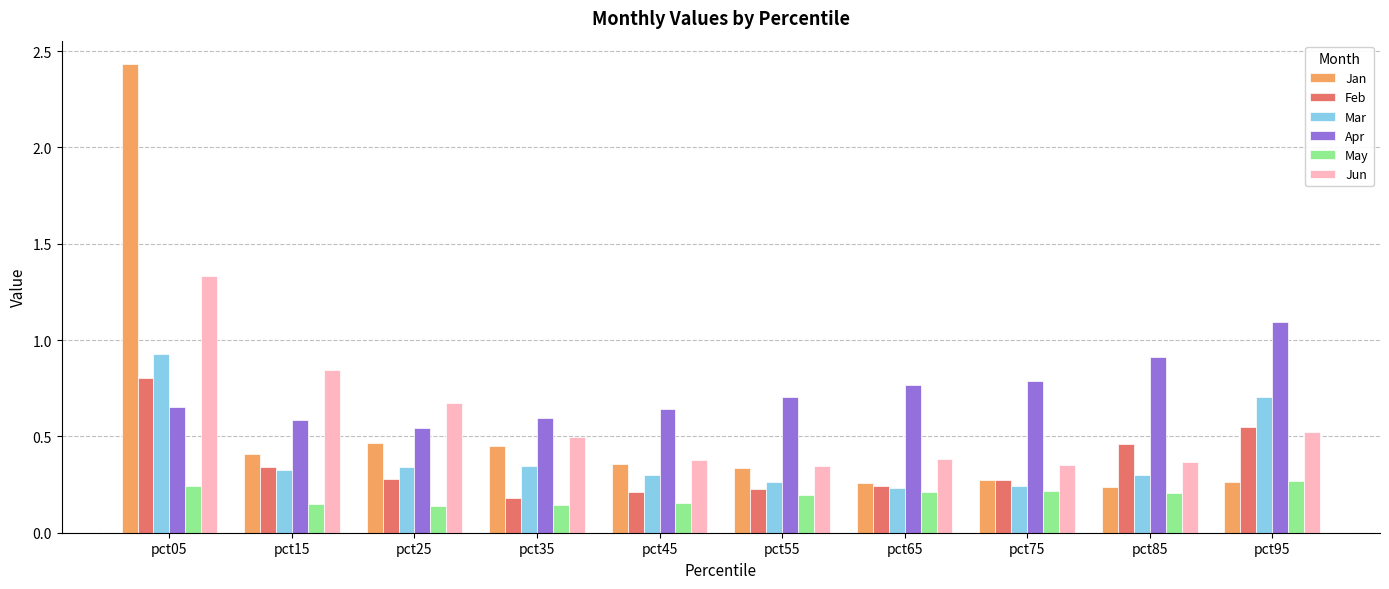

Does the chart contain stacked bars?

No